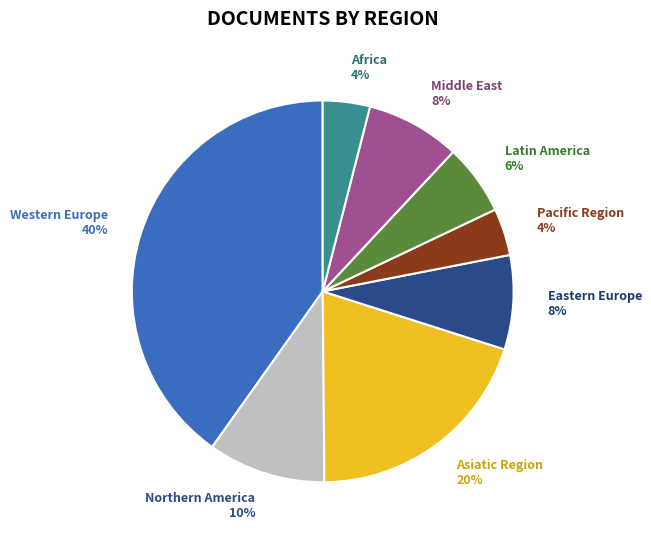

To the nearest percent, what is the difference between the largest and smallest slice percentages?

36%